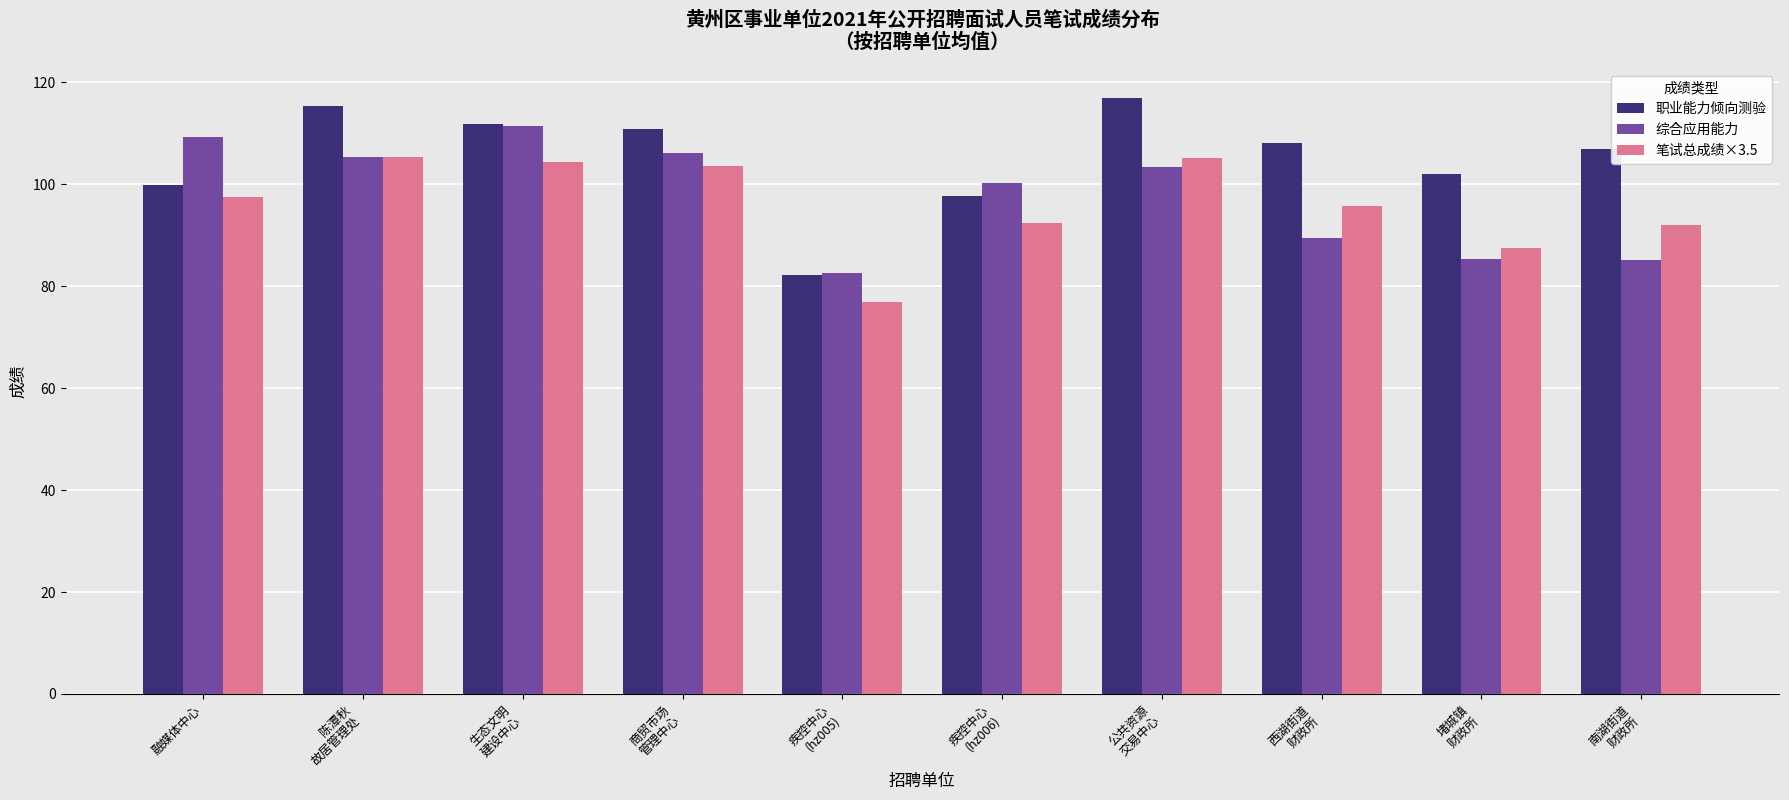

What position from the right is 公共资源
交易中心?

4